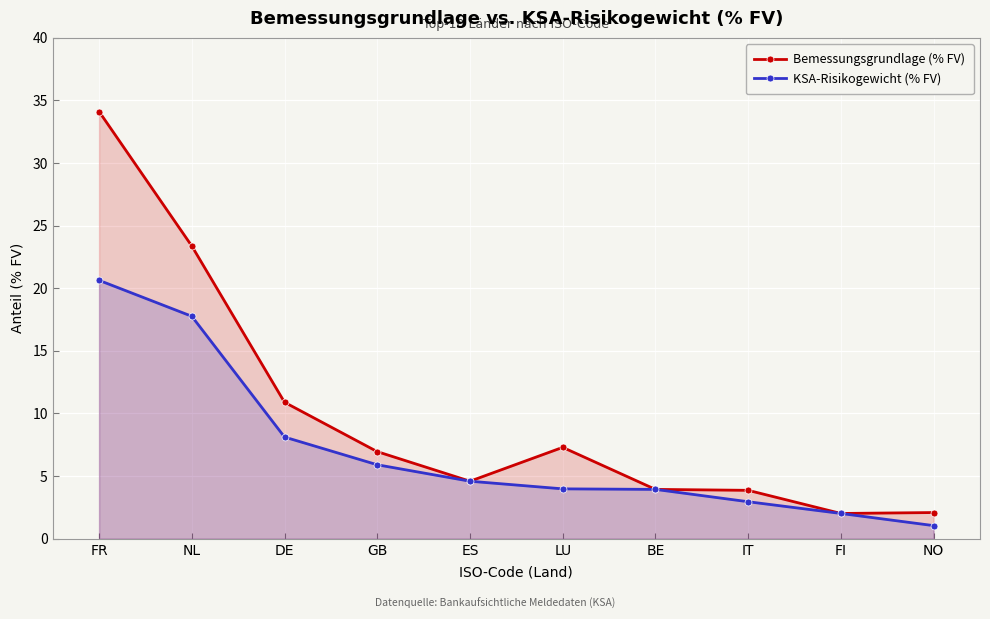

Reading left to right, what are all the values shown in this chart?

Bemessungsgrundlage (% FV): 34.1	23.4	10.9	7.0	4.6	7.3	3.9	3.9	2.0	2.1
KSA-Risikogewicht (% FV): 20.6	17.8	8.1	5.9	4.6	4.0	3.9	3.0	2.0	1.0